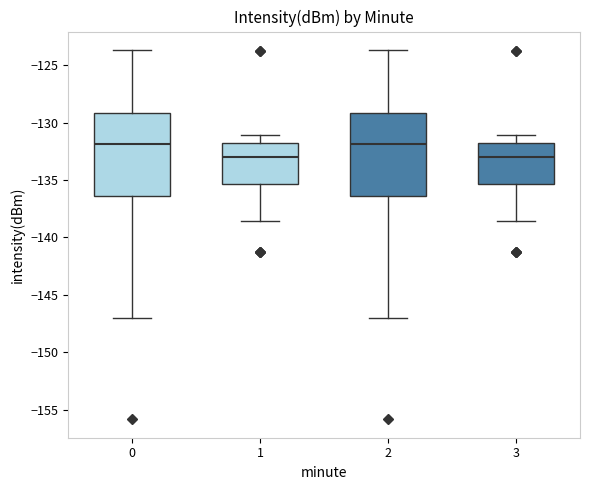

Where does the median line of the box at x = 3 sit on the y-axis? The values are not printed on the chart, so give them approximately, as read against the axis.

-133.0